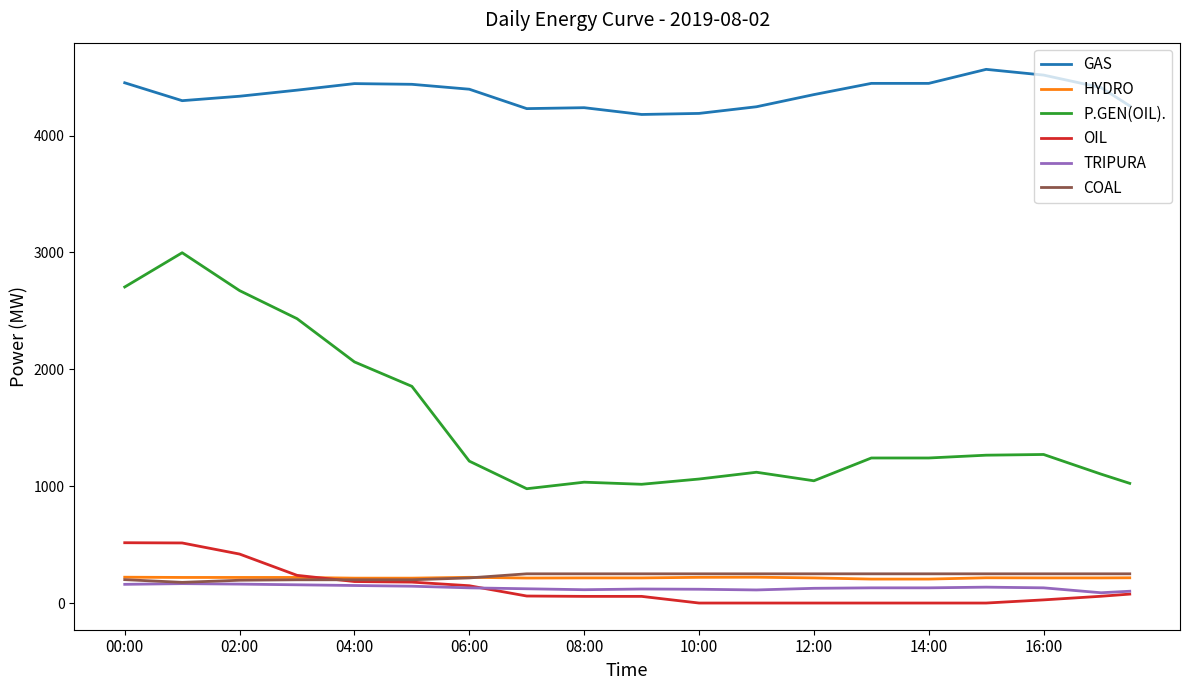

What is the maximum value for HYDRO?

221.0